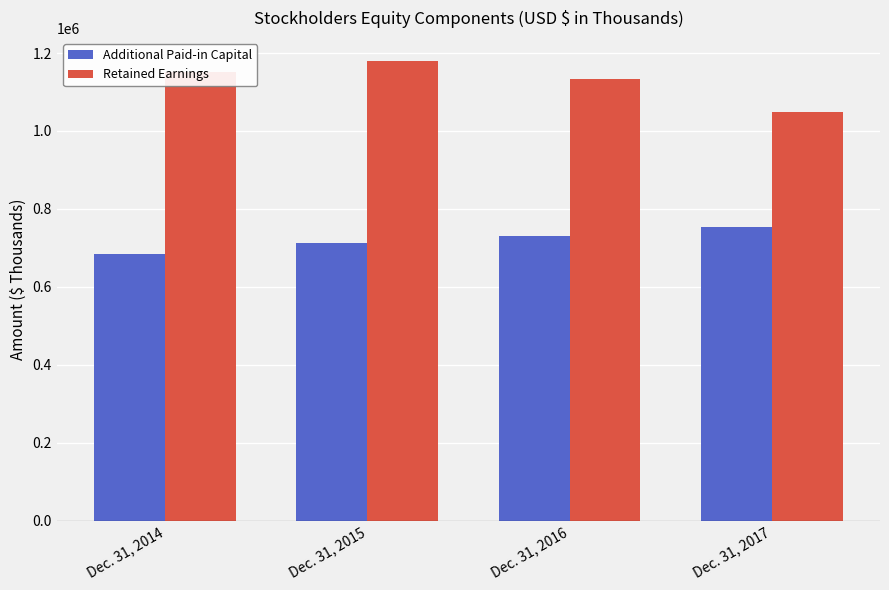

True or false: Retained Earnings has a value of 577099 at Dec. 31, 2015.

False